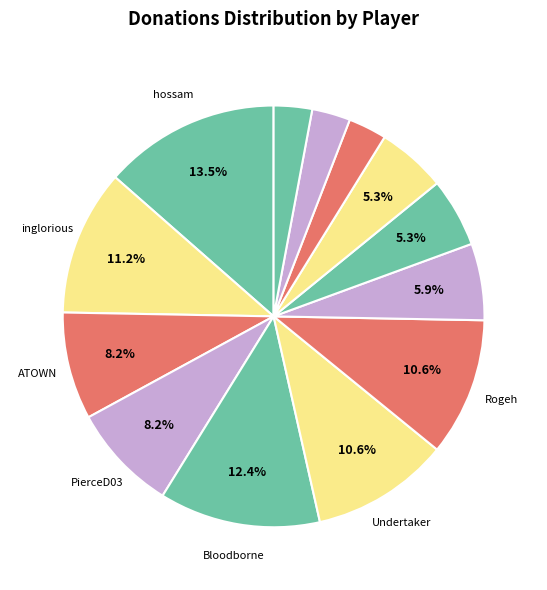

How many segments does this pie chart have?

13